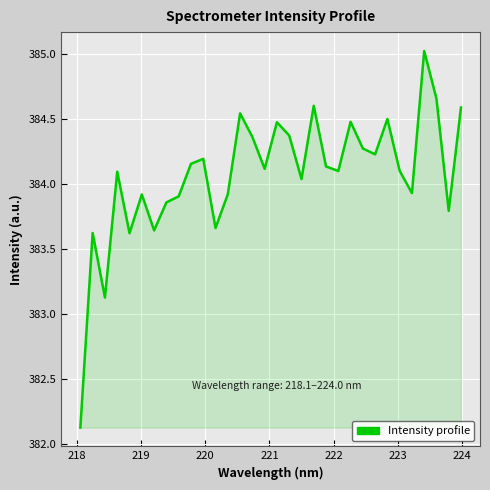

How many values are below 384?

12